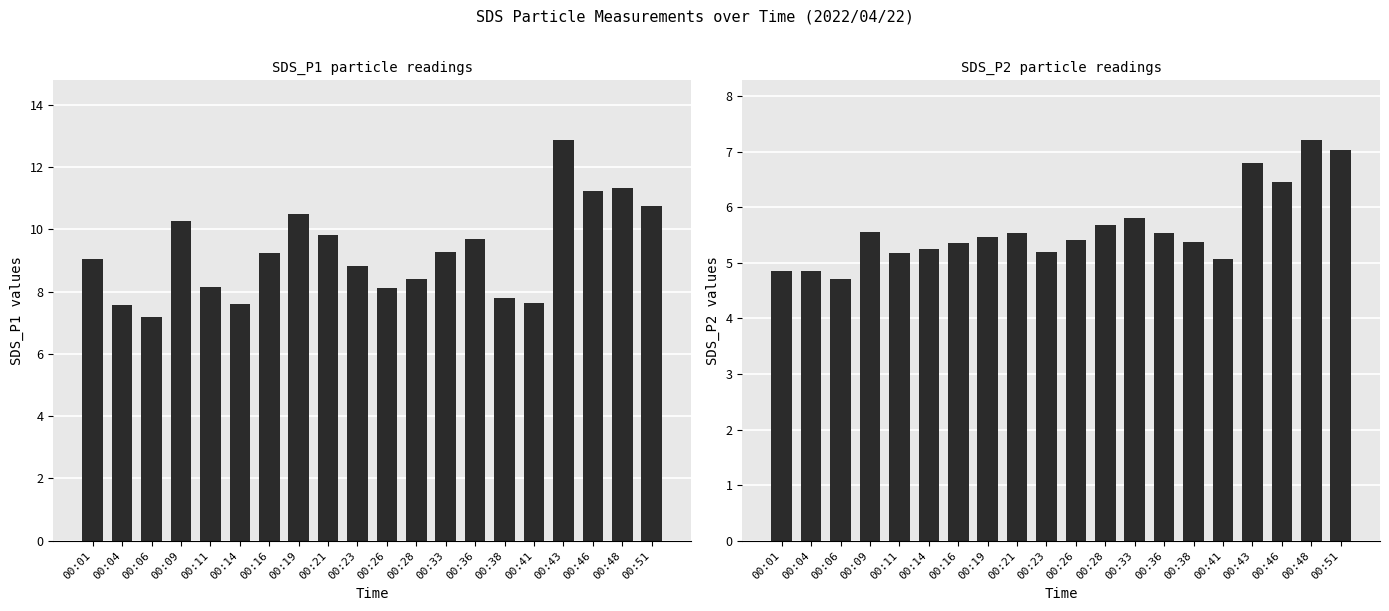

Which series changed the most between 00:26 and 00:33?

SDS_P1